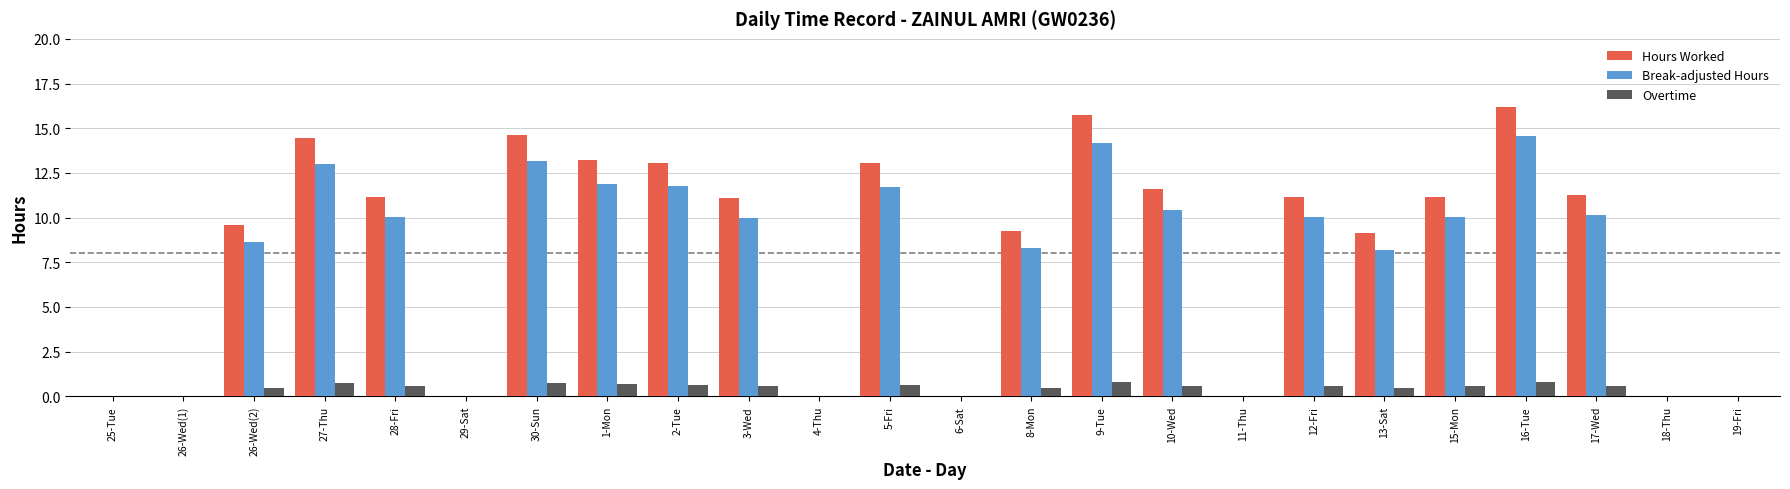

At which label does Hours Worked first exceed 11?

27-Thu